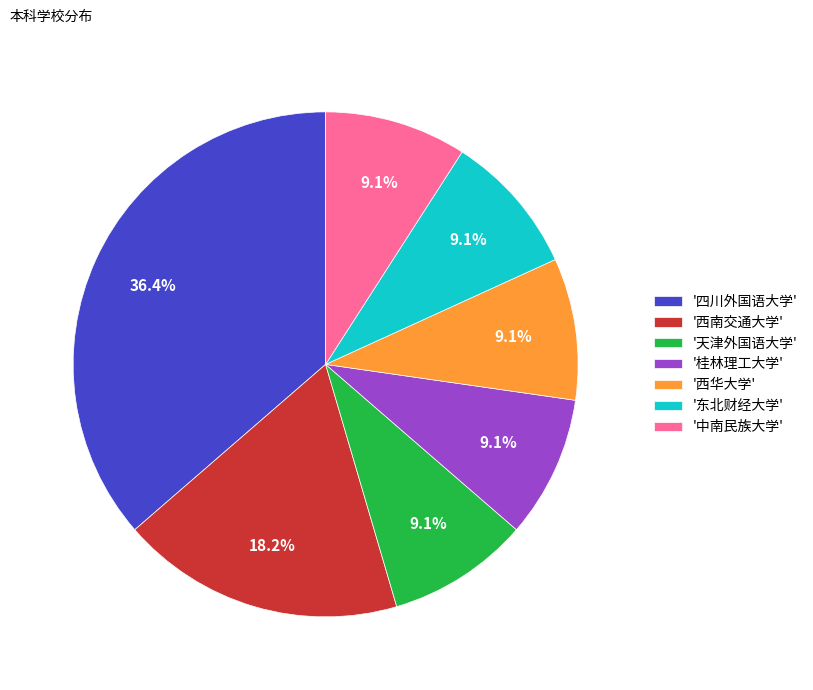

What is the ratio of the value at '桂林理工大学' to the value at '中南民族大学'?

1.0